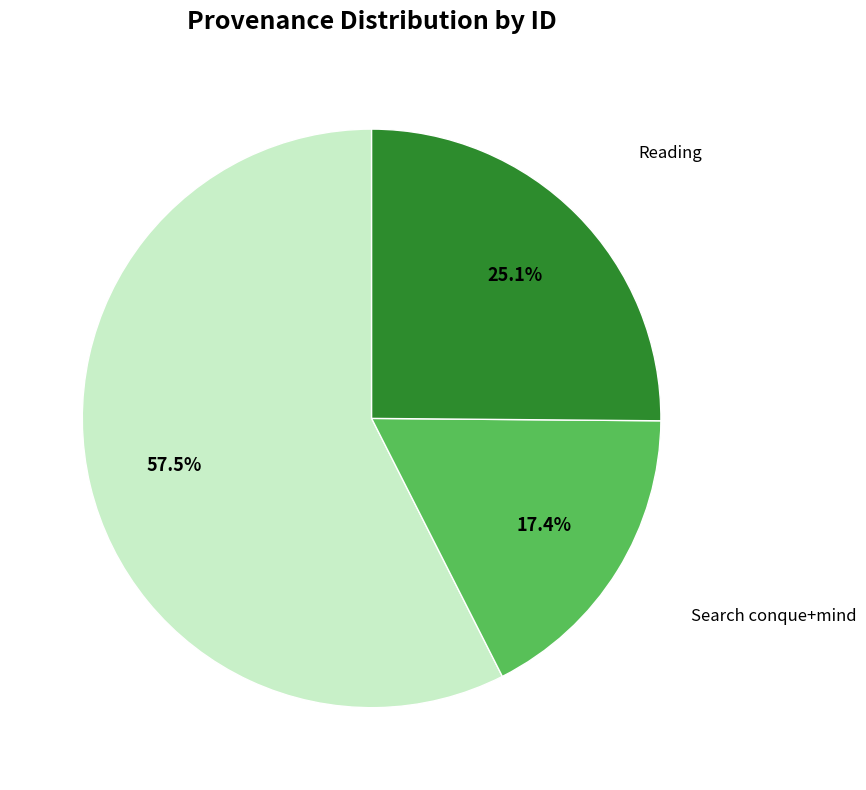

Which slice is the largest?

Search conque+heart